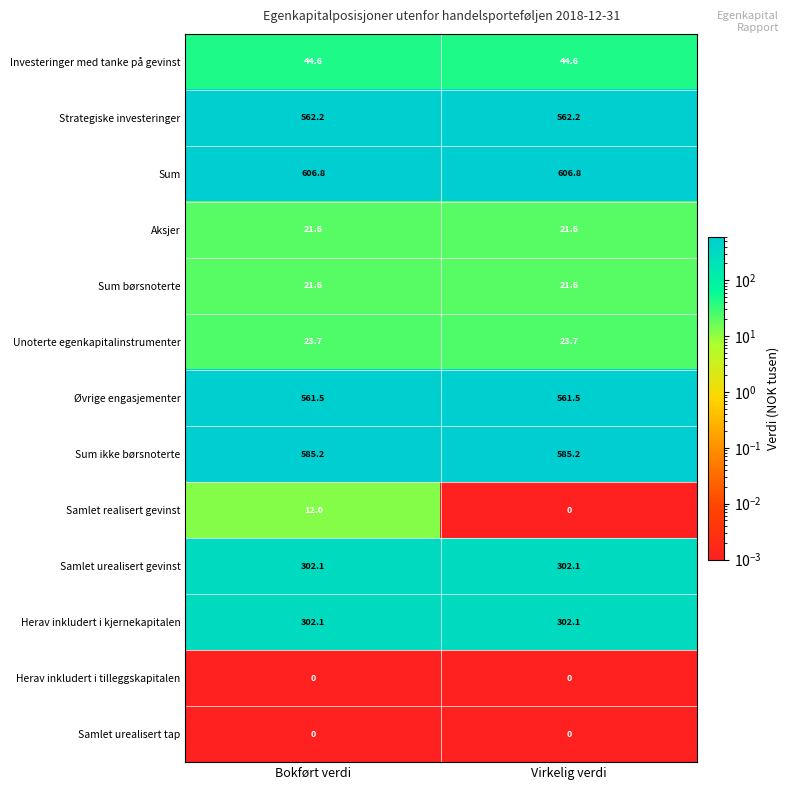

What is the greatest value displayed?

606.8